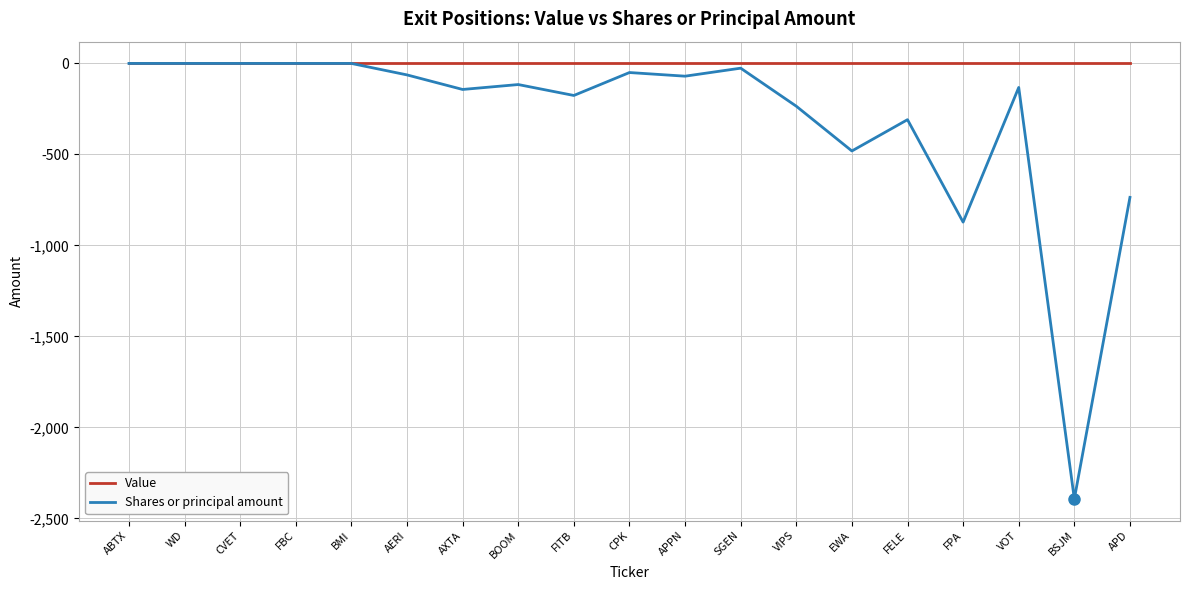

What is the spread (max minus min) of values at VOT?

132